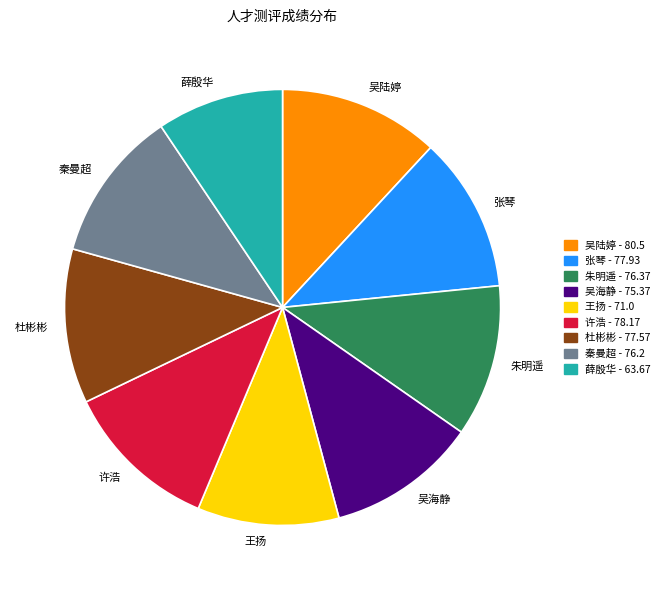

Which slice is the smallest?

薛殷华